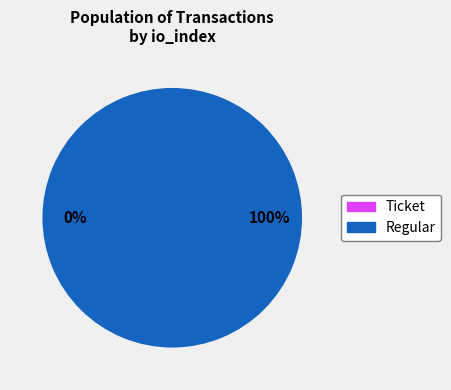

To the nearest percent, what is the average slice percentage?

50%